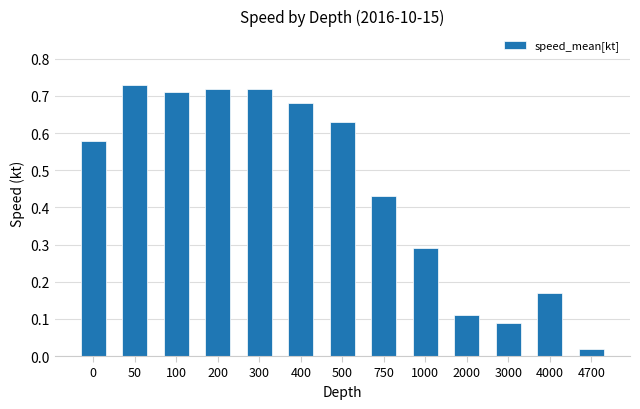

At which label is the value closest to 0?

4700